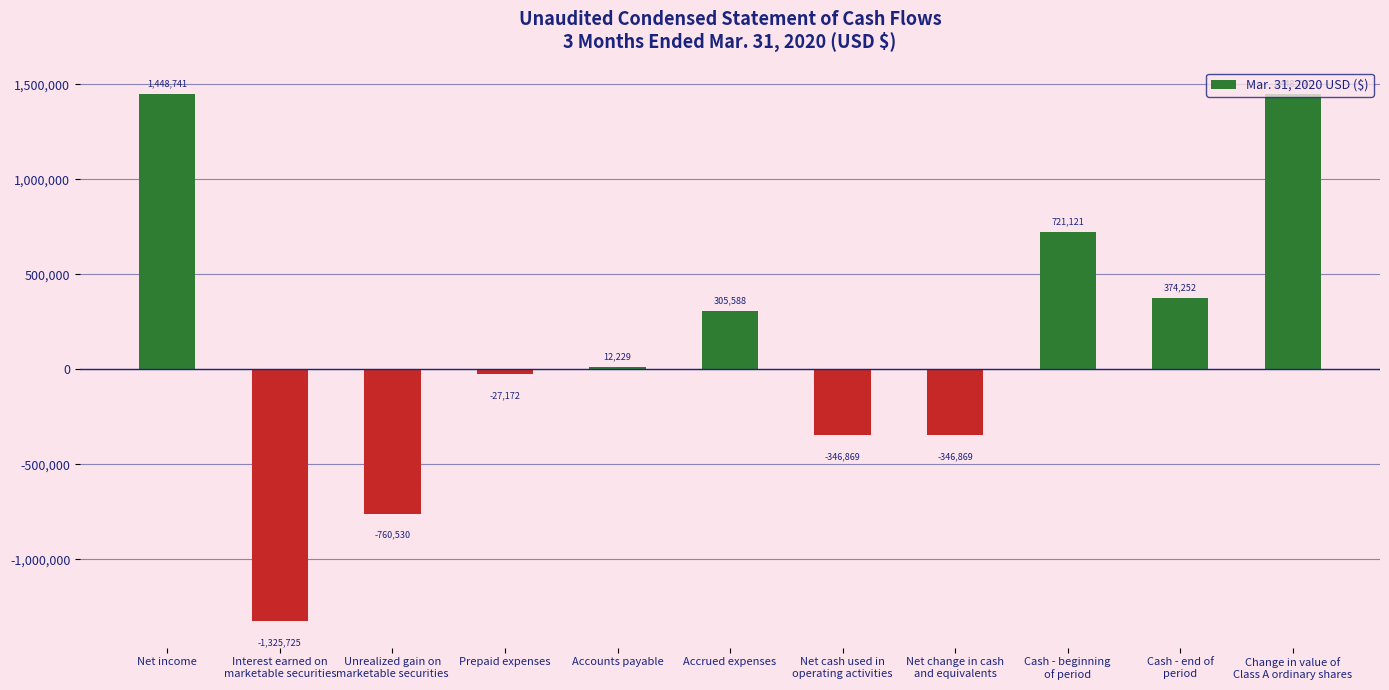

How many bars are there in total?

11